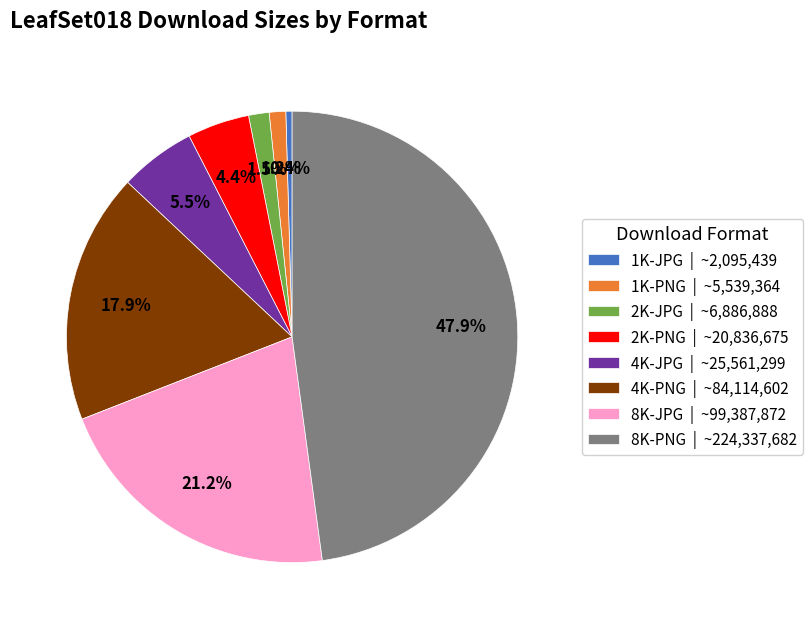

Count the number of slices in the pie.

8